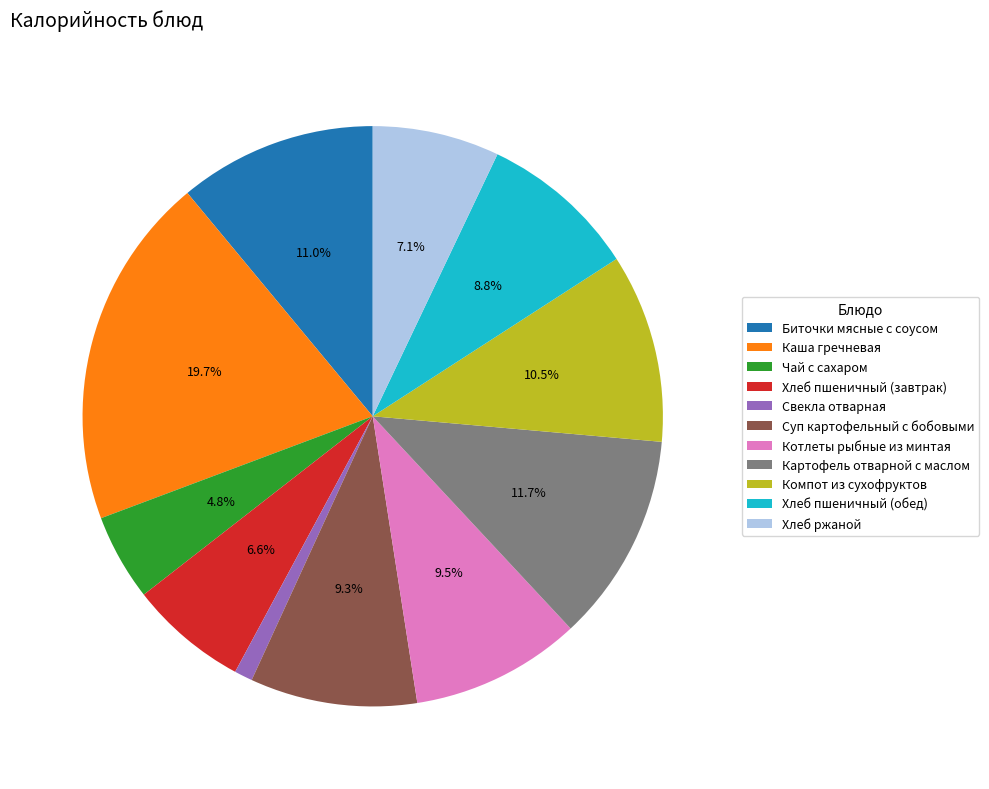

To the nearest percent, what percentage of the pie is Хлеб ржаной?

7%